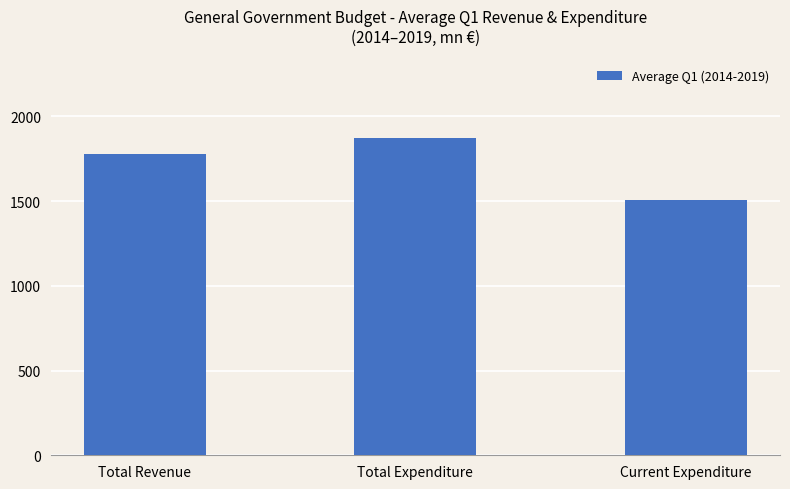

How many distinct data groups are displayed?

1